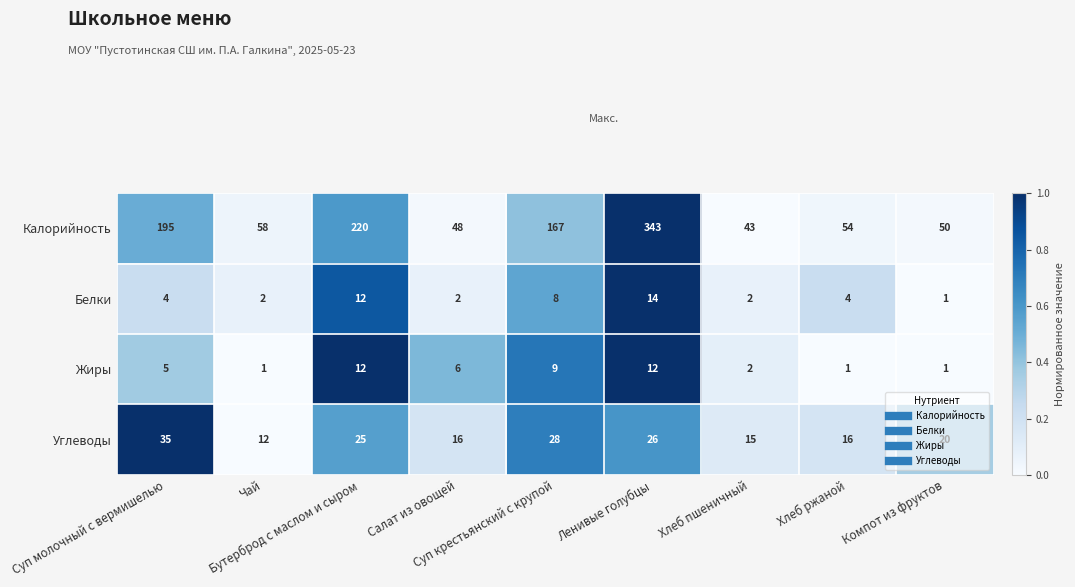

What is the total value across all series at Хлеб пшеничный?

62